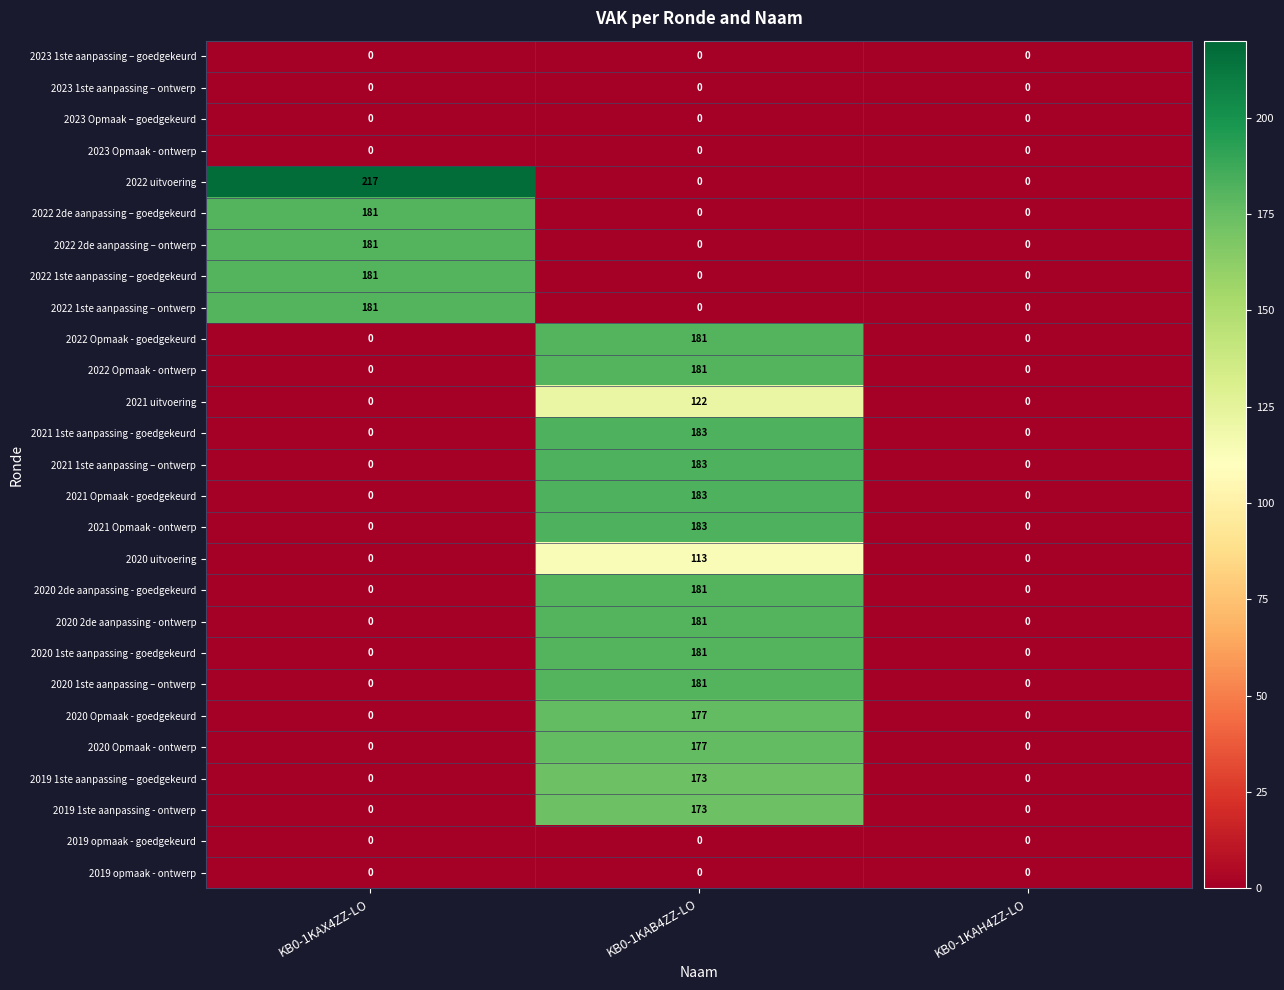

What is the sum of the 2021 uitvoering values at KB0-1KAB4ZZ-LO and KB0-1KAH4ZZ-LO?

122